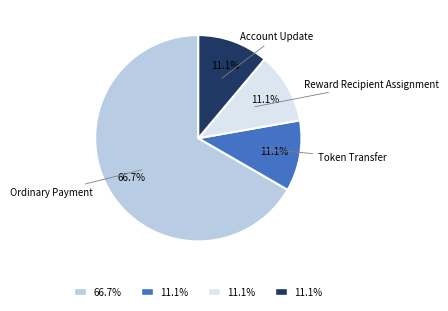

Is there a majority slice in this chart?

Yes